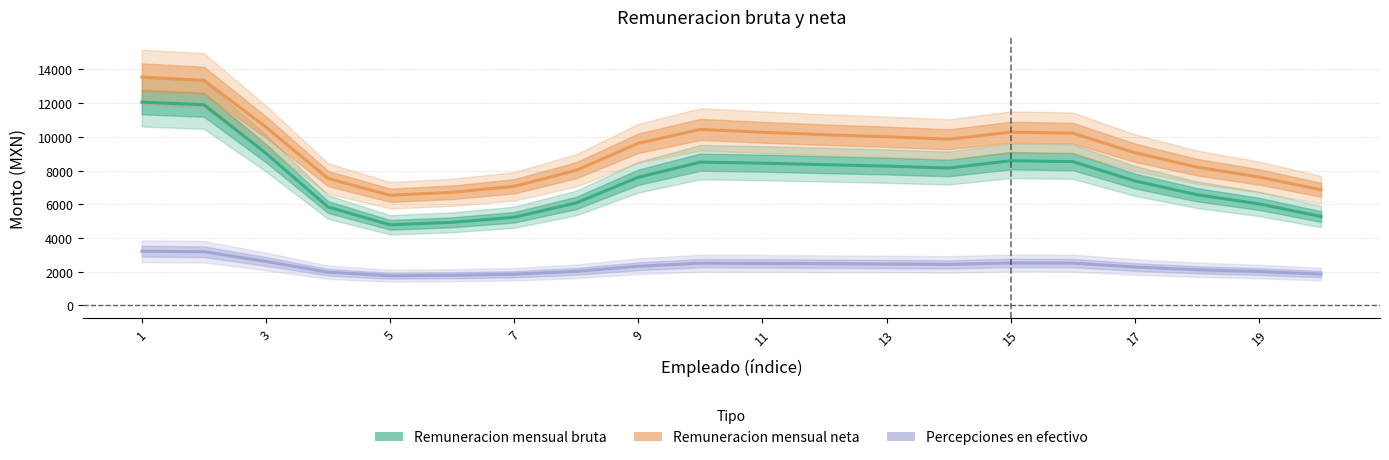

How many lines are shown in the chart?

3